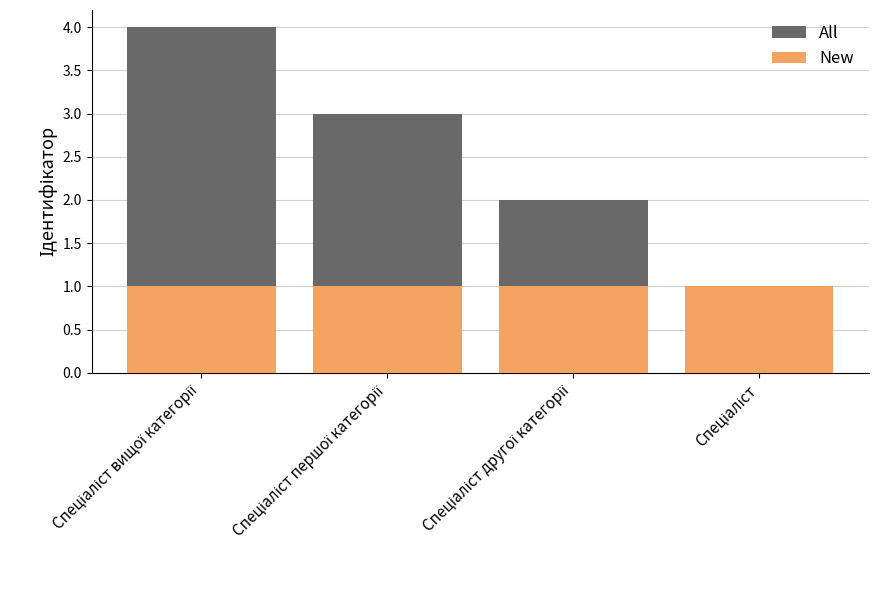

What is the smallest value displayed?

1